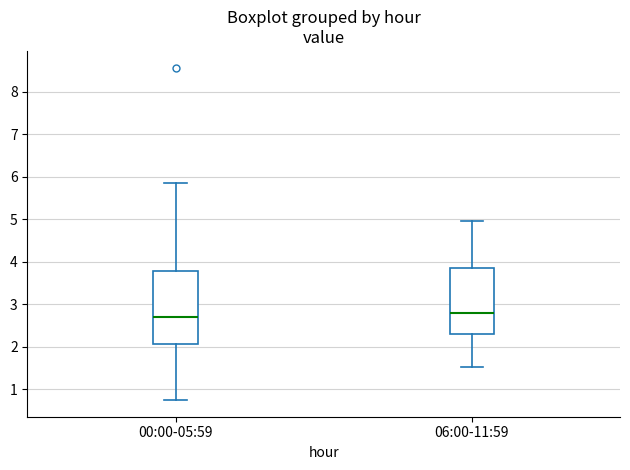

Comparing the boxes themselves (not the whiskers), which one is the tallest?

00:00-05:59